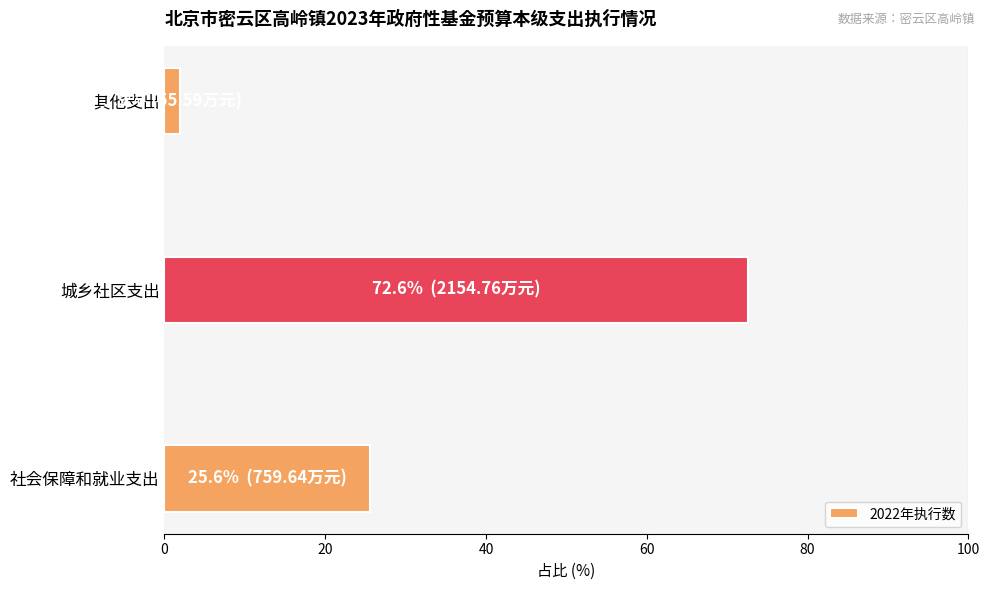

Which has a higher value, 其他支出 or 城乡社区支出?

城乡社区支出